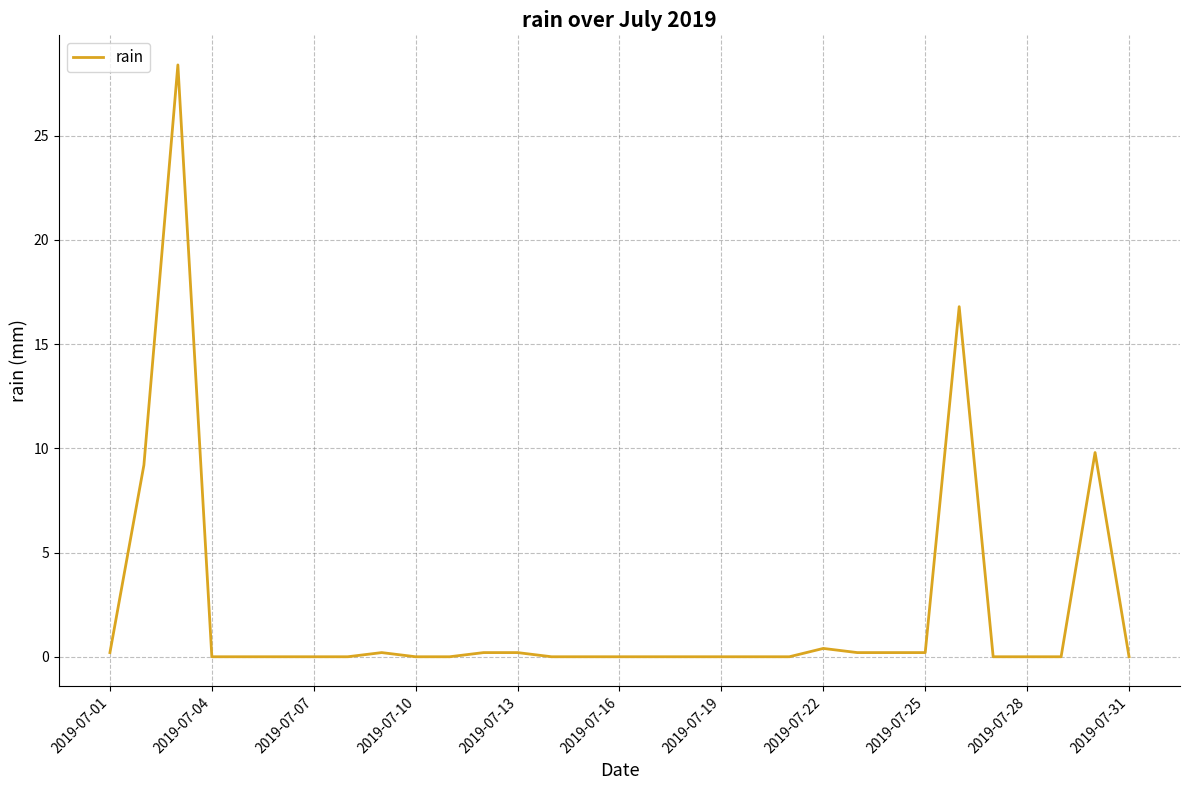

What is the greatest value displayed?

28.4